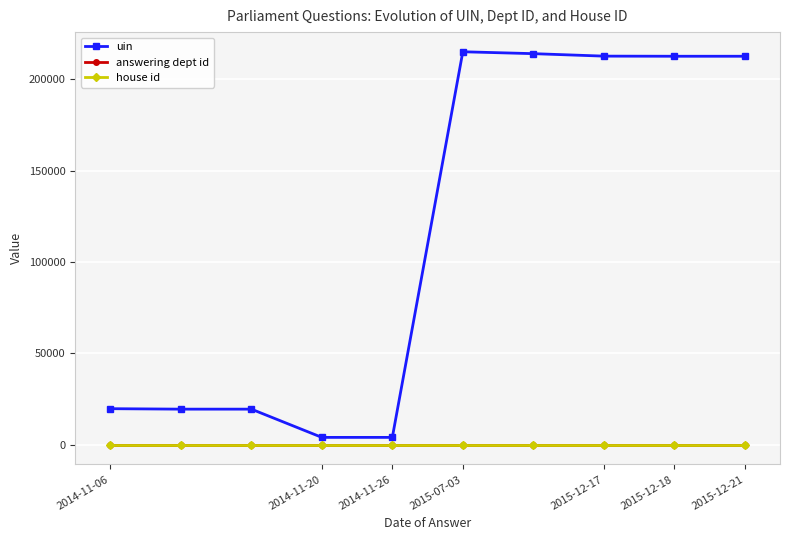

Which series has the largest range (max minus min)?

uin